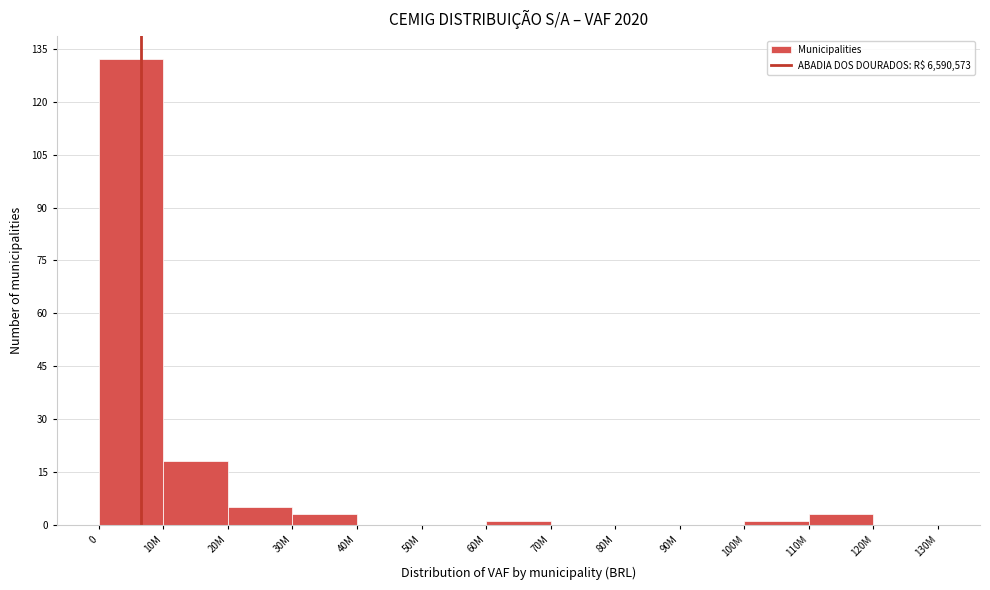

Reading left to right, transcribe all the data shown in this chart.

0=132	10M=18	20M=5	30M=3	40M=0	50M=0	60M=1	70M=0	80M=0	90M=0	100M=1	110M=3	120M=0